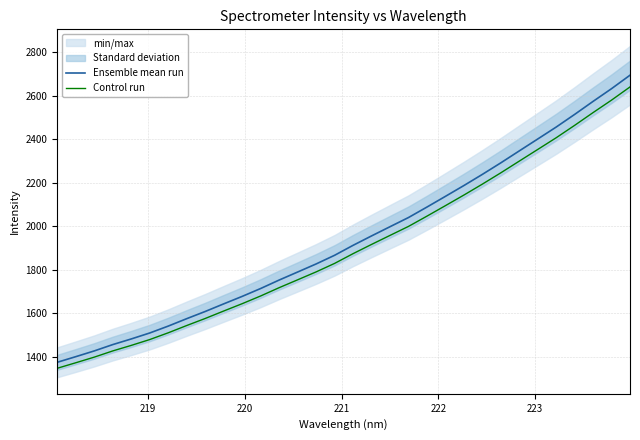

What is the lowest value of the Control run series?

1347.7